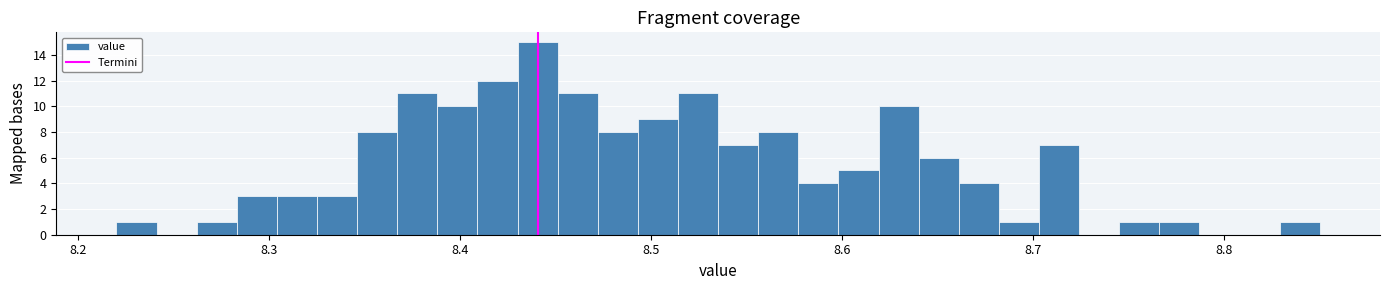

Read against the x-axis, roughly where is the centre of the tallest bar?

8.44